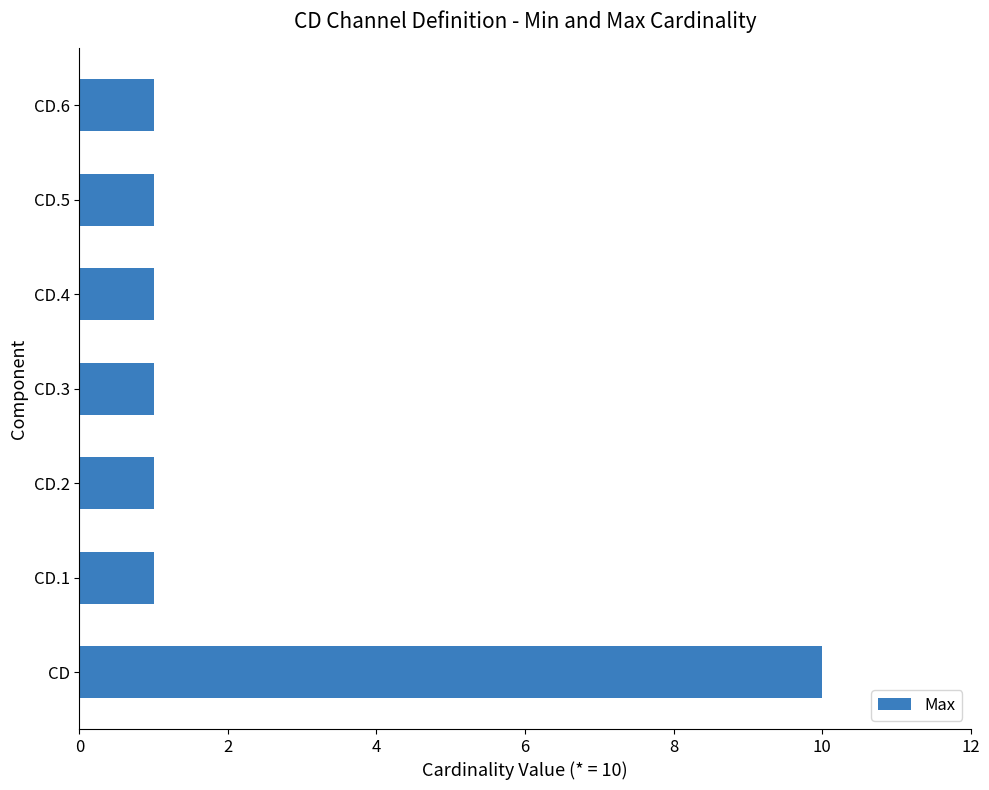

The value at CD is 10. True or false?

True